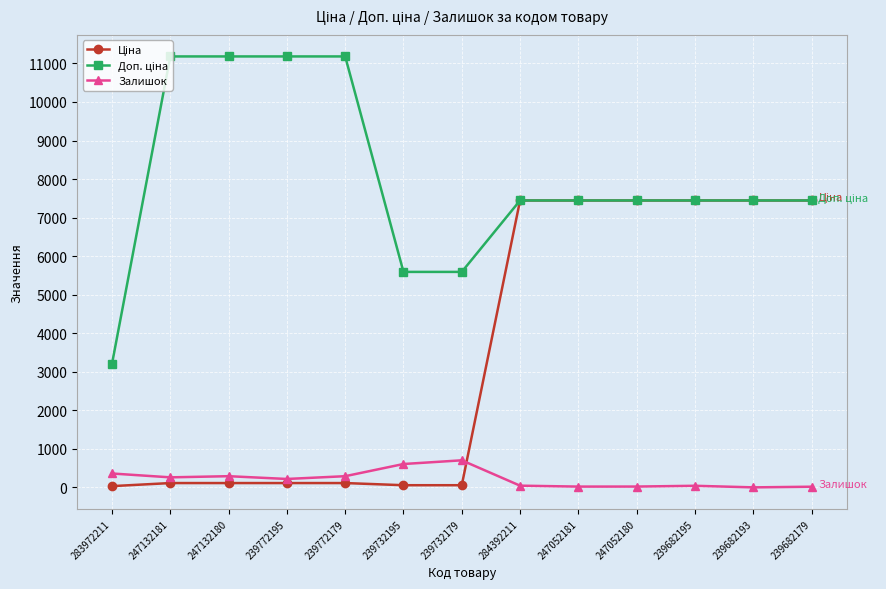

What is the value of the Залишок point at the 1st from the left?

360.0